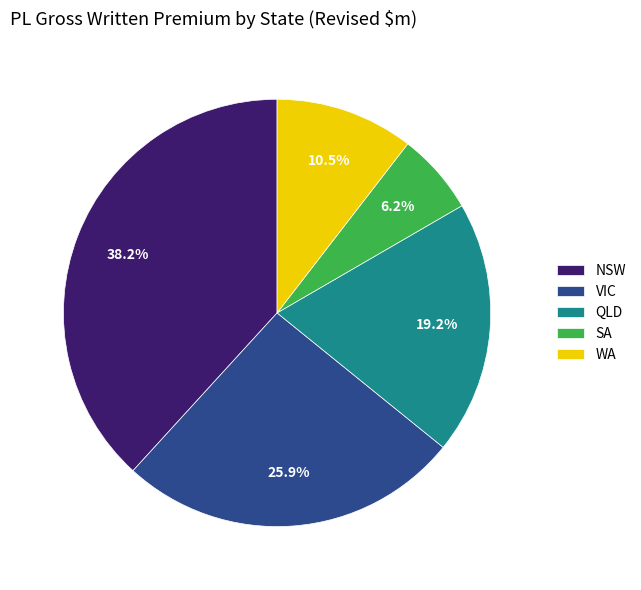

Is there a majority slice in this chart?

No